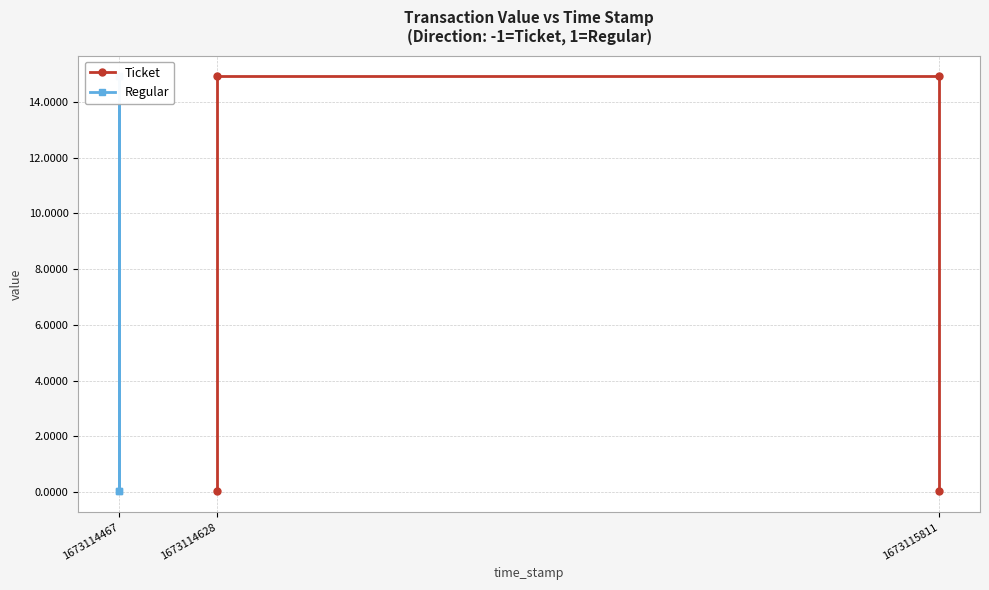

At how many categories does at least one series exceed 9?

3